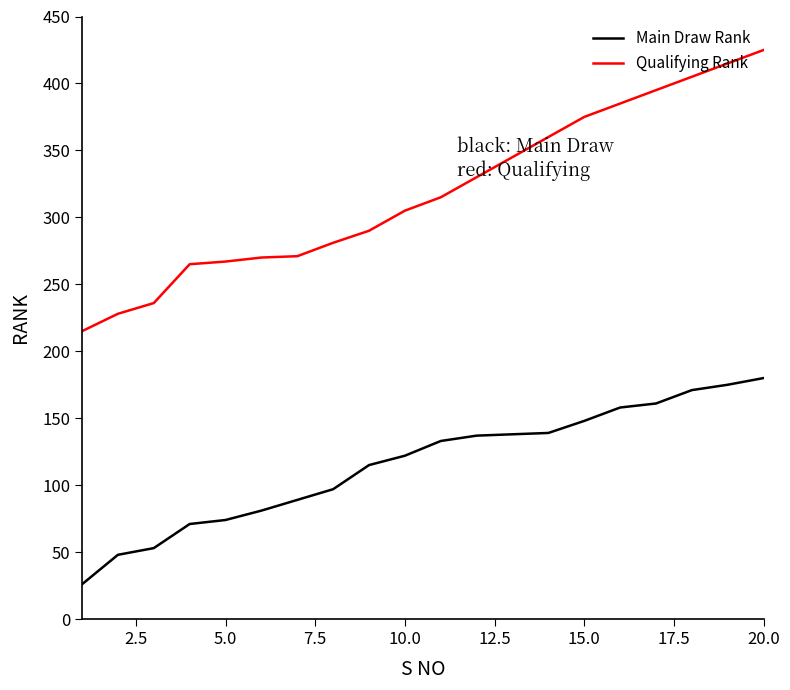

Which series has the largest total across all categories?

Qualifying Rank